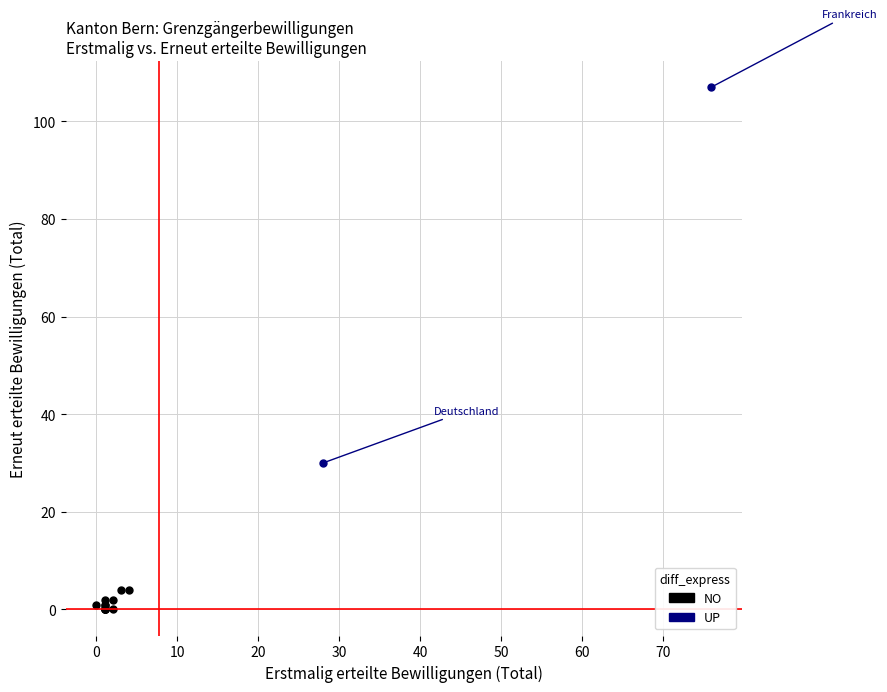

Which series contains the highest Y value?

UP